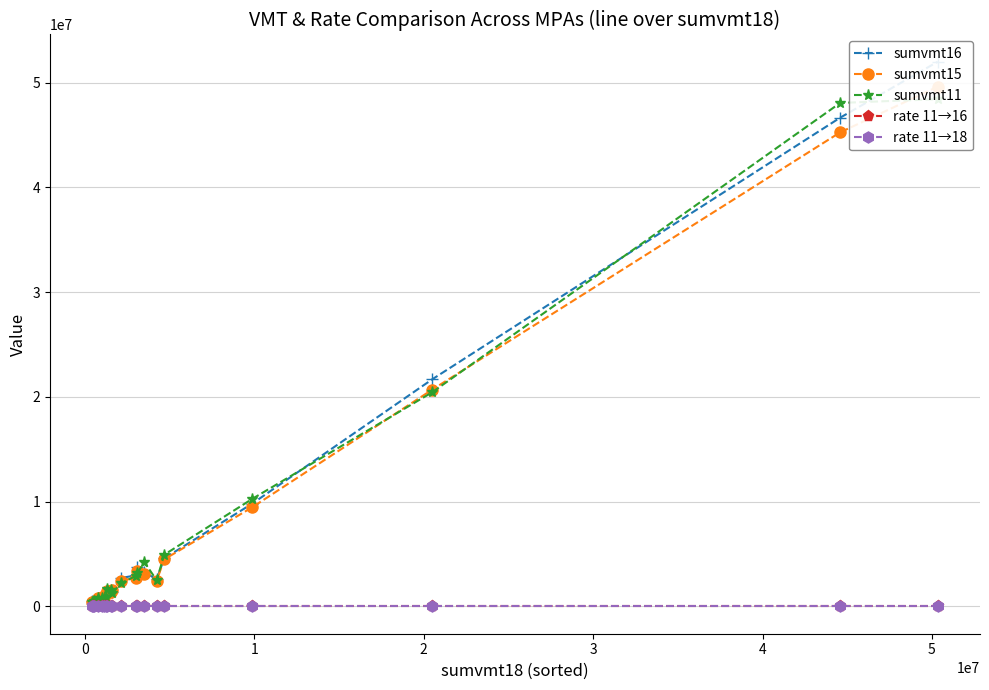

How many values in the rate 11→18 series are below 0?

8